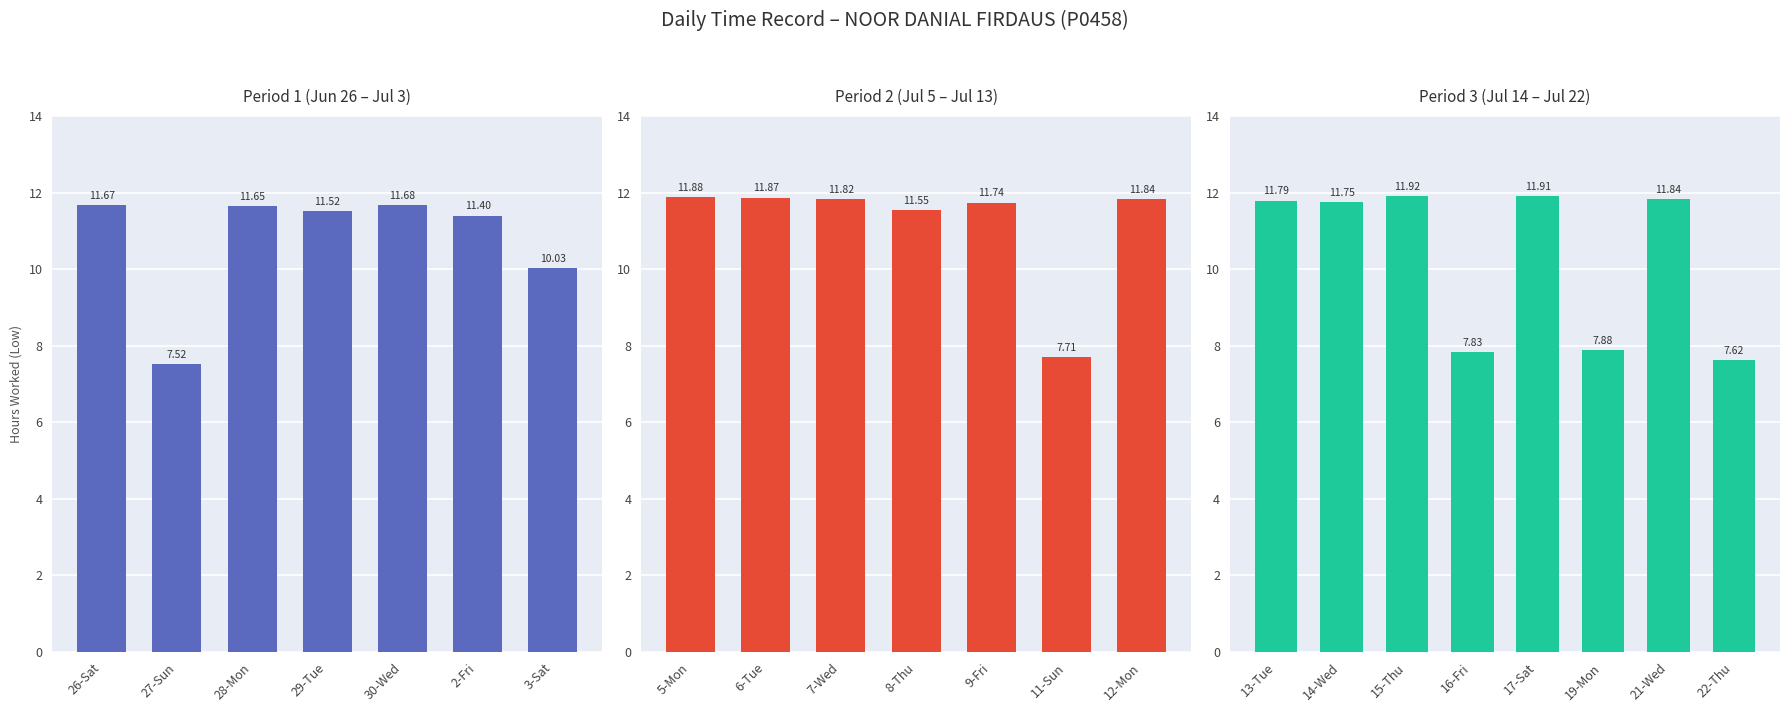

How many bars are there in total?

22